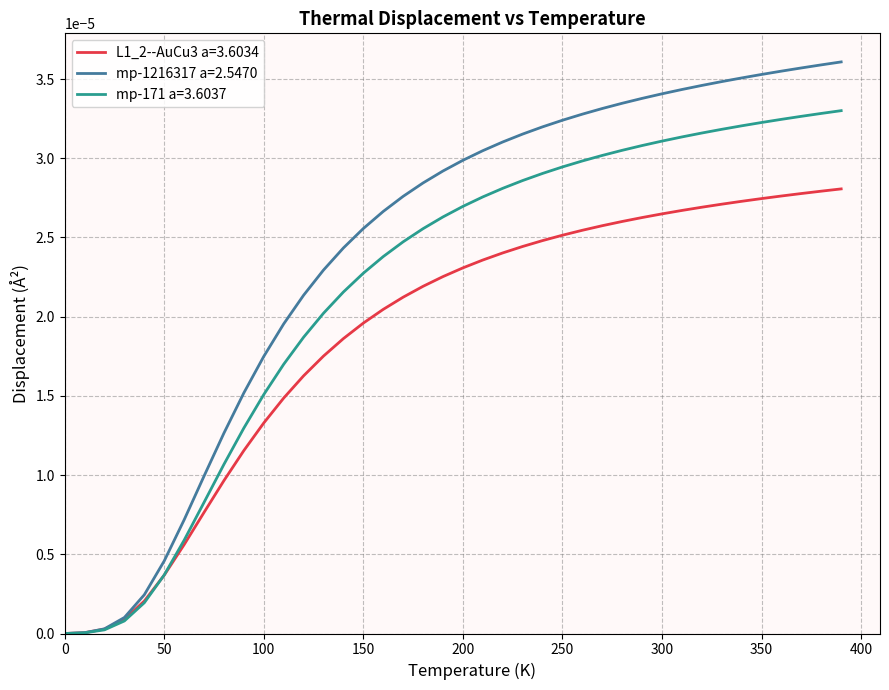

Rank the series by their average value, from lowest to highest.

L1_2--AuCu3 a=3.6034, mp-171 a=3.6037, mp-1216317 a=2.5470